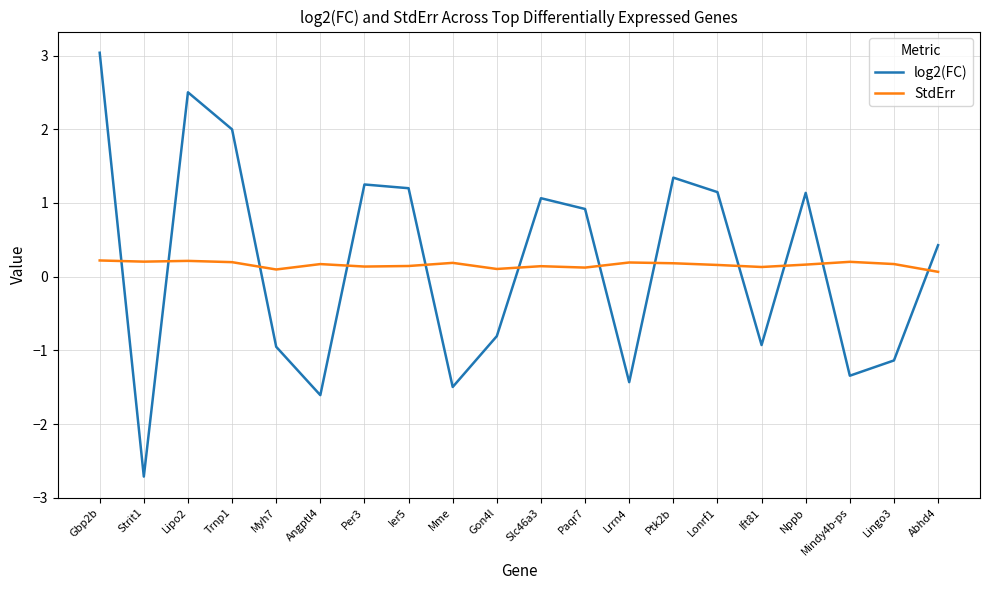

What is the difference between the maximum and minimum values in the log2(FC) series?

5.8